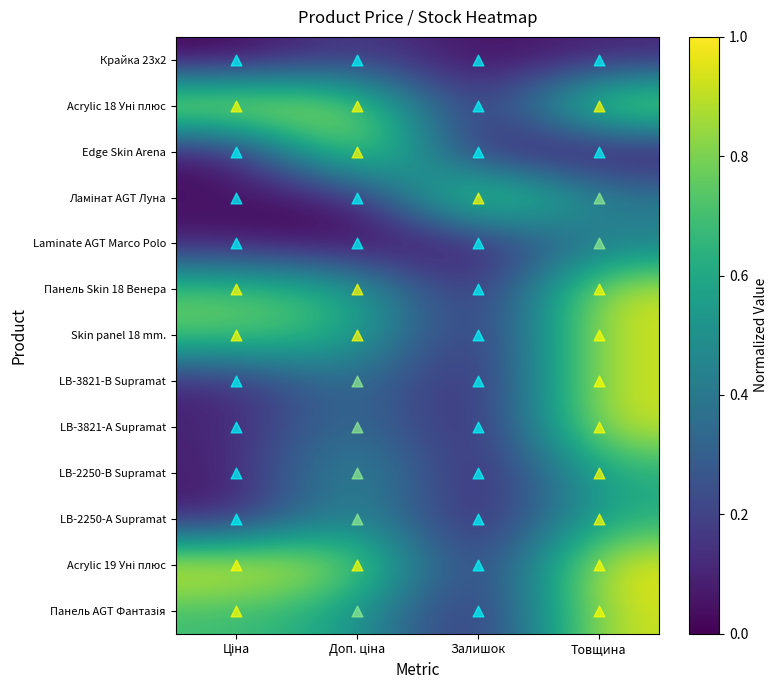

Rank the series by their maximum value, from highest to lowest.

Acrylic 18 Уні плюс, Edge Skin Arena, Ламінат AGT Луна, Acrylic 19 Уні плюс, Панель Skin 18 Венера, Skin panel 18 mm., LB-3821-В Supramat, LB-3821-А Supramat, Панель AGT Фантазія, LB-2250-В Supramat, LB-2250-А Supramat, Laminate AGT Marco Polo, Крайка 23x2